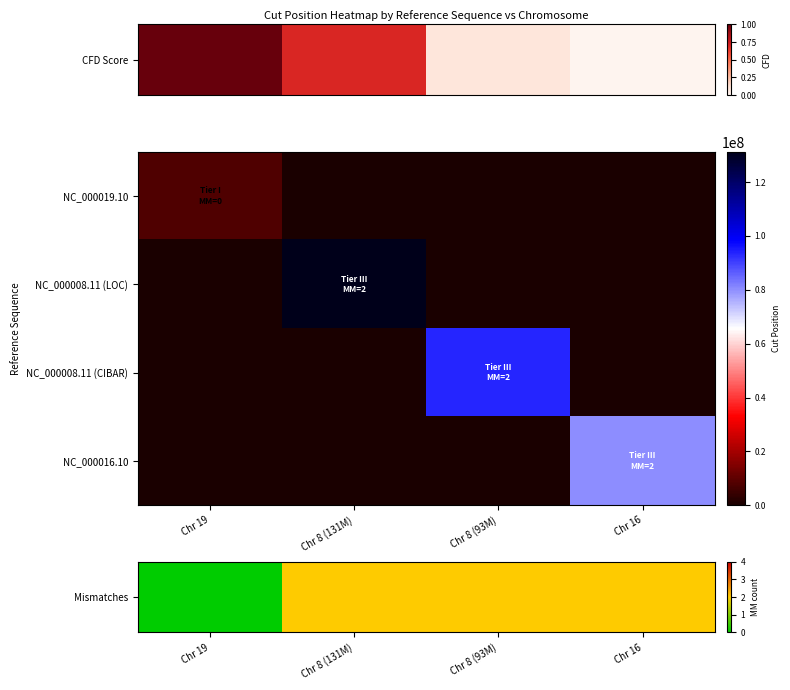

At how many categories does at least one series exceed 44930270?

3